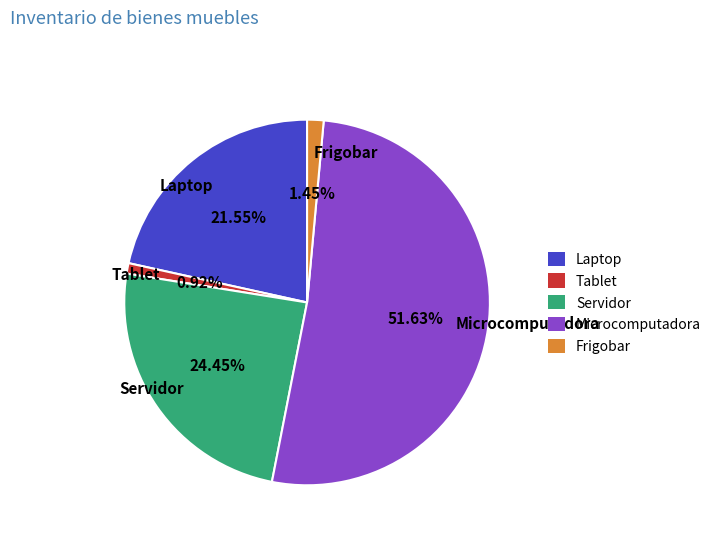

True or false: Frigobar accounts for 1% of the total.

True